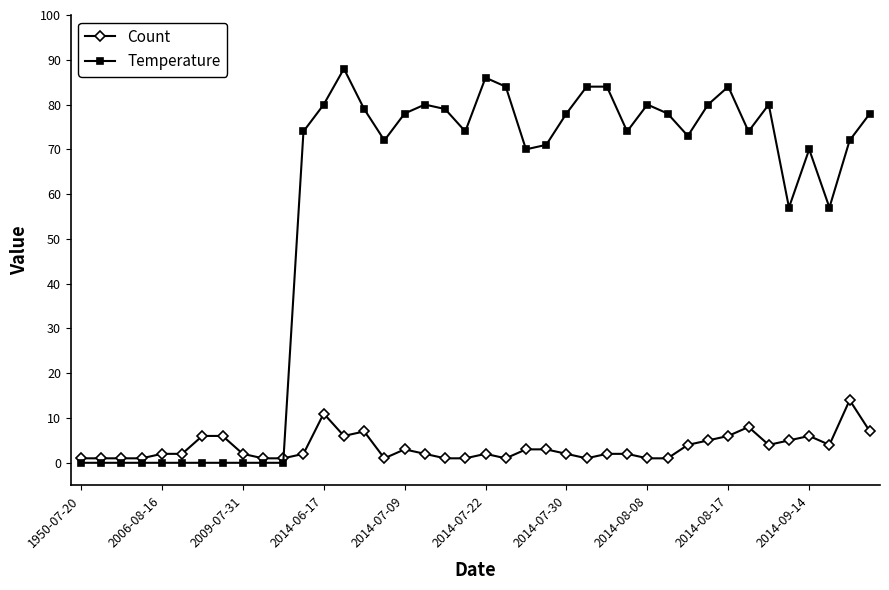

What are all the series names shown in the legend?

Count, Temperature